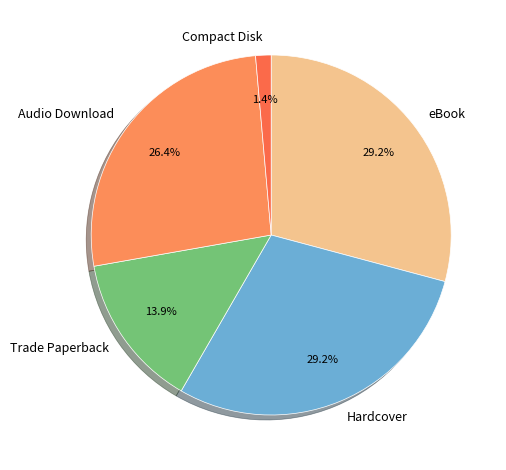

What percentage is the Hardcover slice, to the nearest percent?

29%